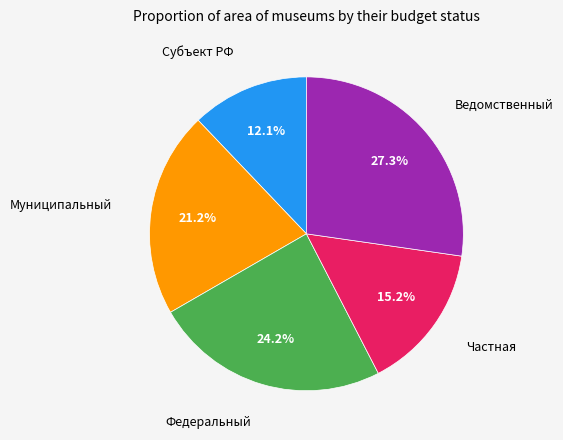

Which category has the biggest portion of the pie?

Ведомственный